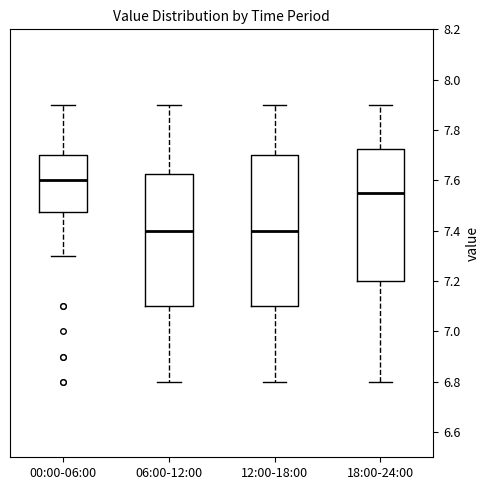

Where is the upper edge of the box for 06:00-12:00 on the y-axis? The values are not printed on the chart, so give them approximately, as read against the axis.

7.62